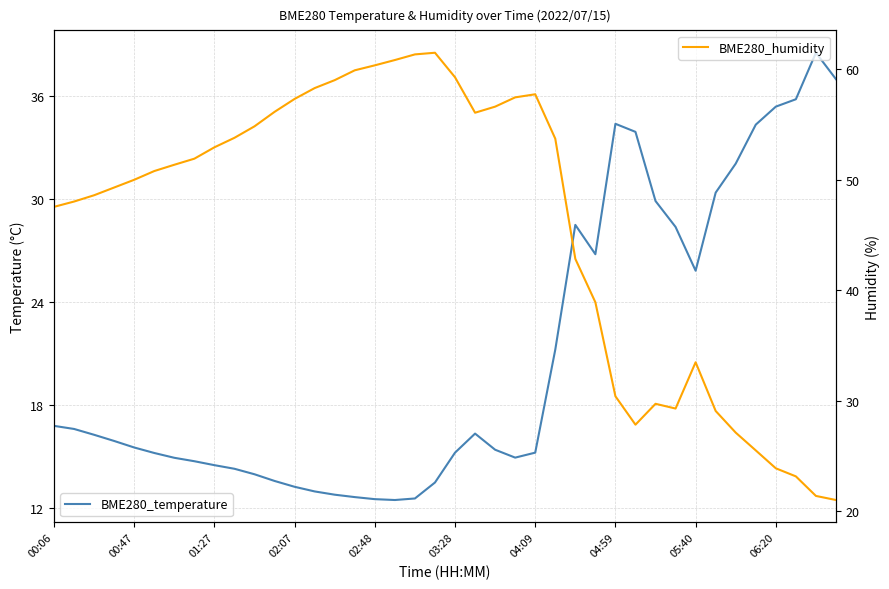

Rank the series by their maximum value, from lowest to highest.

BME280_temperature, BME280_humidity